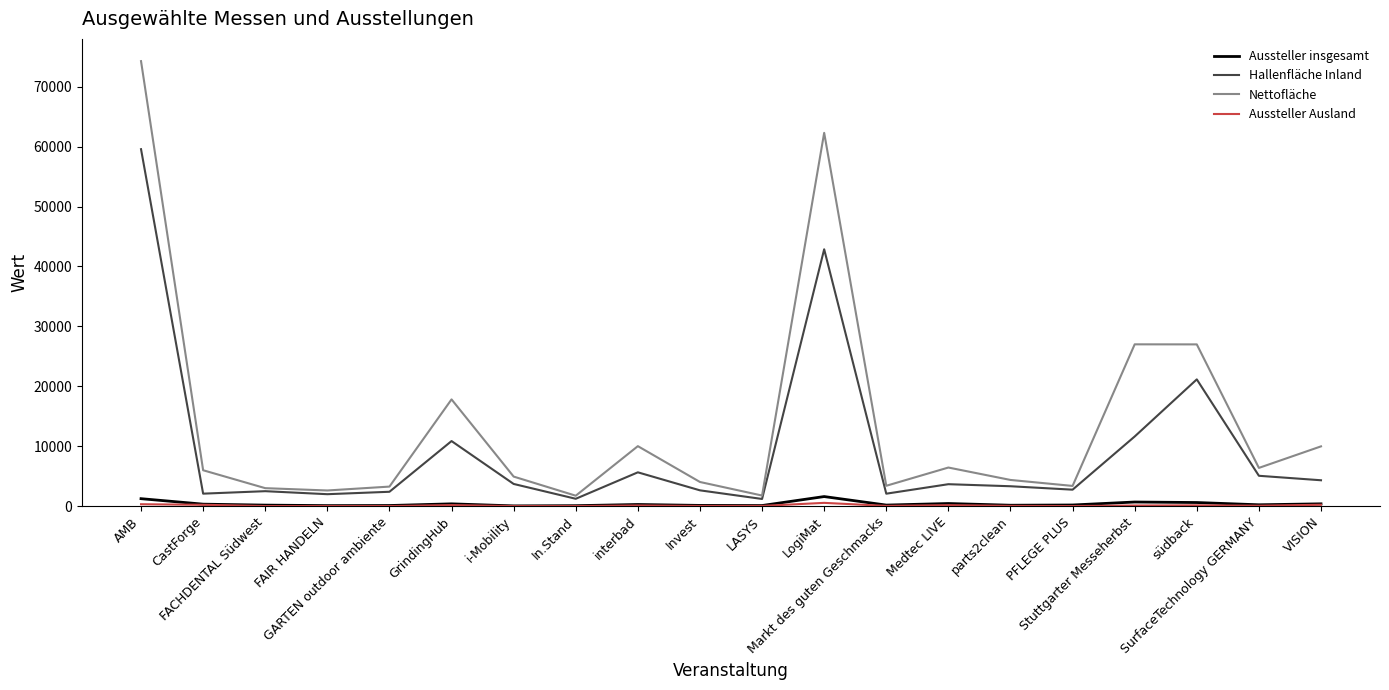

What is the spread (max minus min) of values at Medtec LIVE?

6285